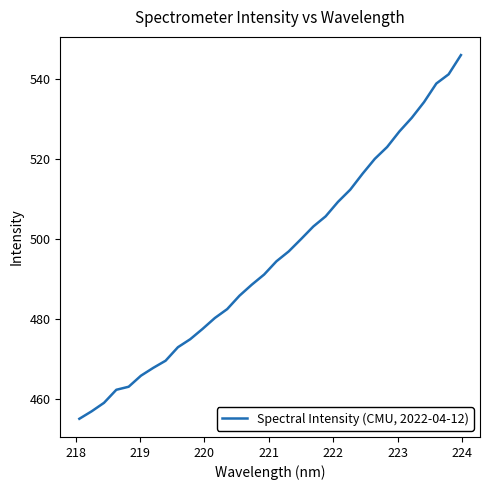

What is the smallest value displayed?

455.1